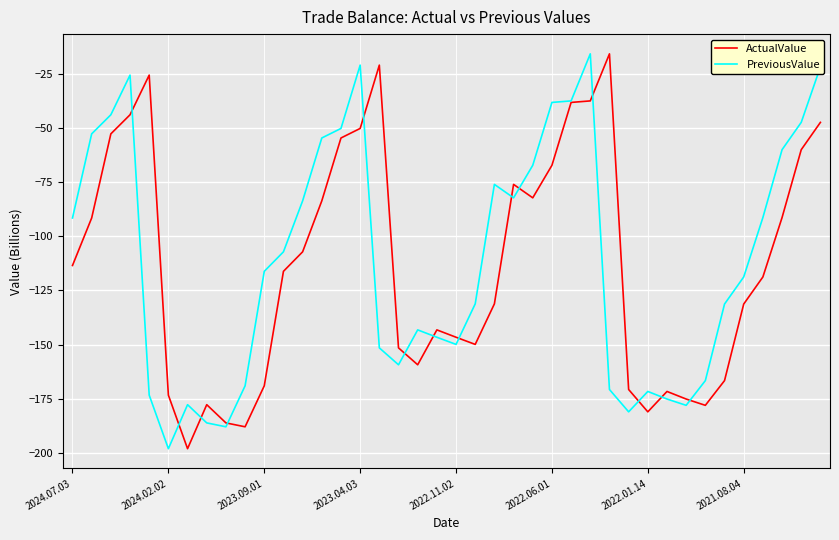

Rank the series by their average value, from highest to lowest.

PreviousValue, ActualValue